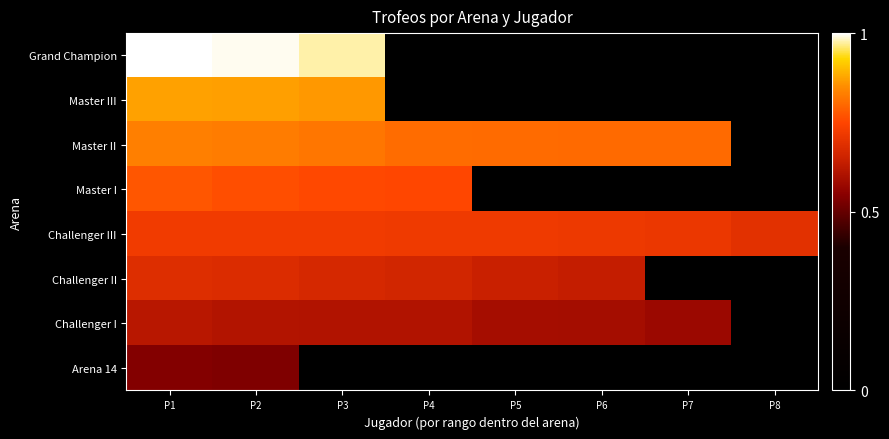

How many data points does each series have?

8